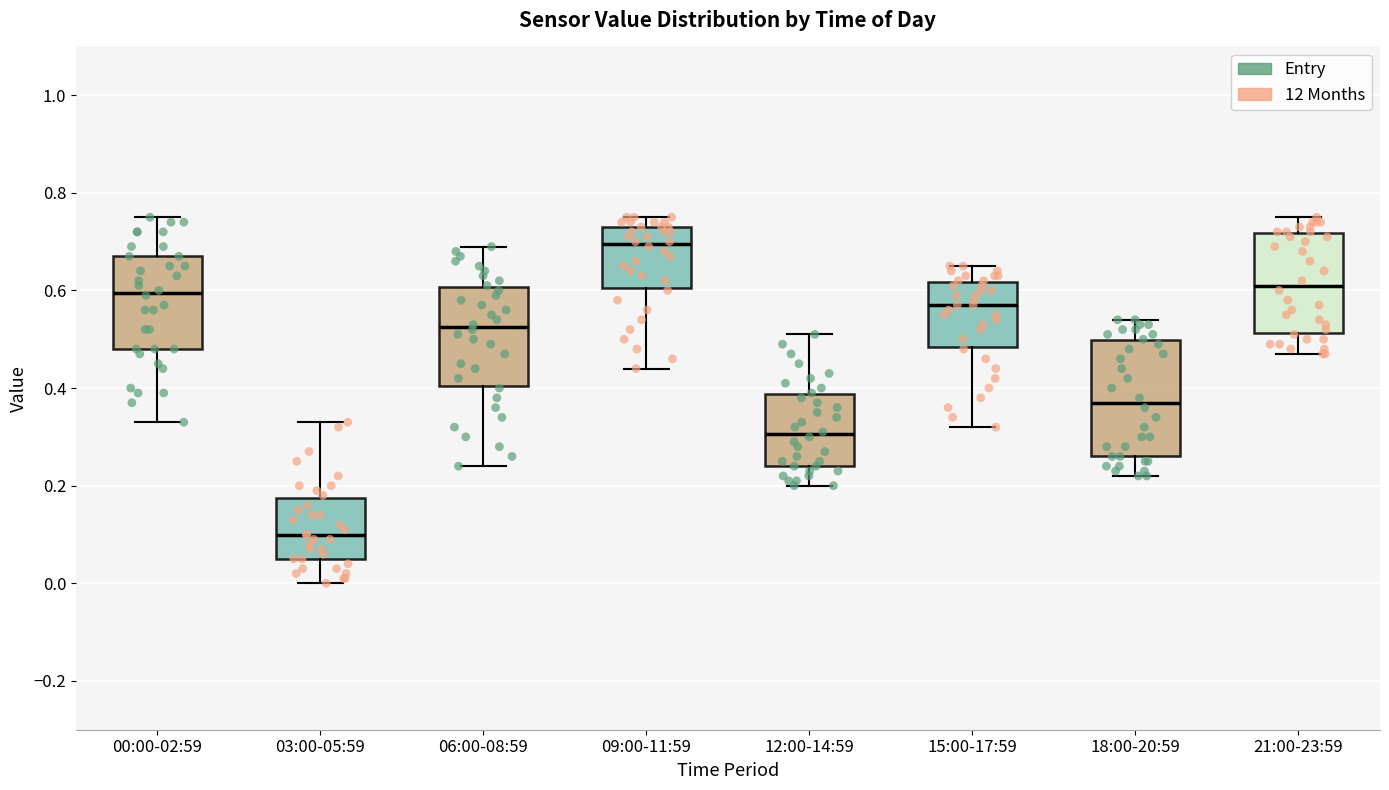

Which box's median line is the highest?

09:00-11:59